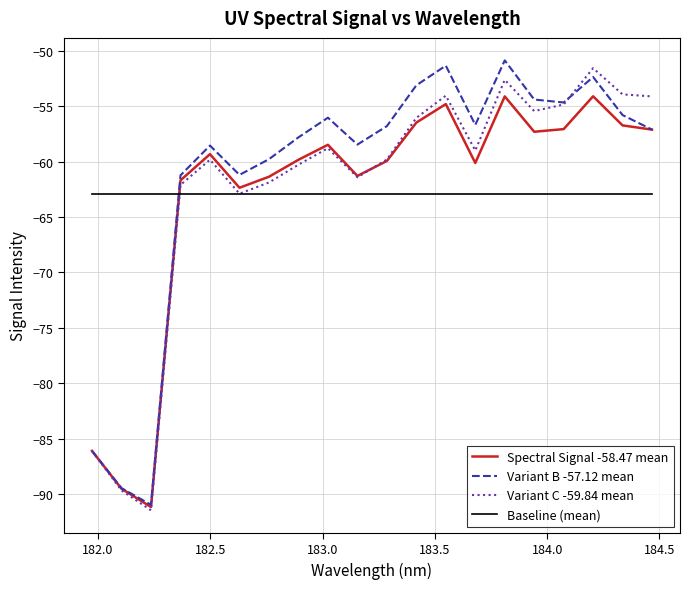

What is the highest value of the Spectral Signal -58.47 mean series?

-54.1